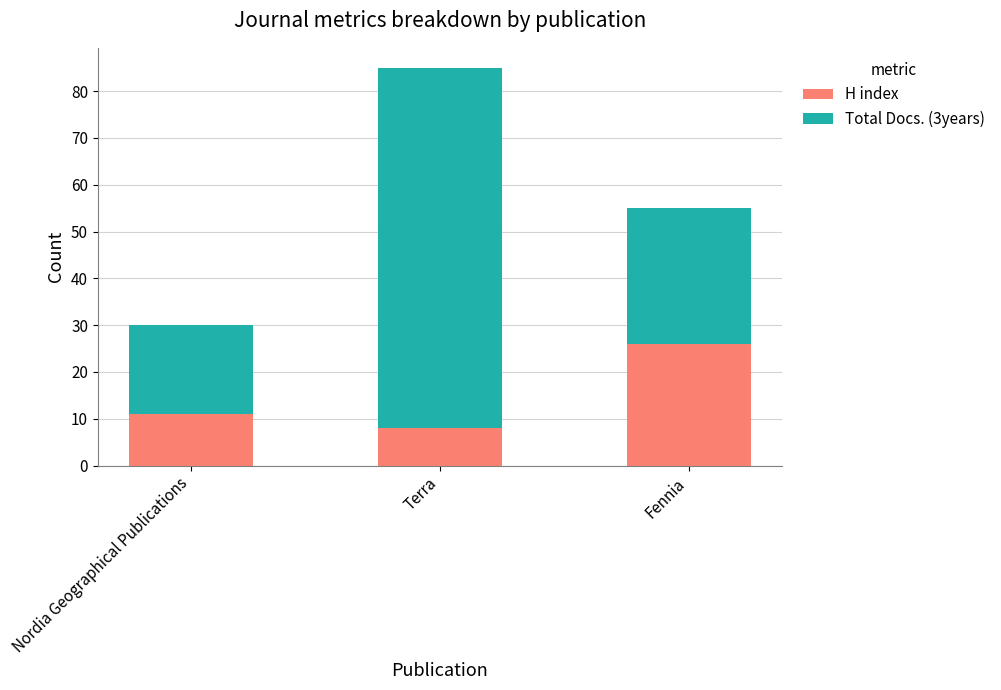

What are all the series names shown in the legend?

H index, Total Docs. (3years)